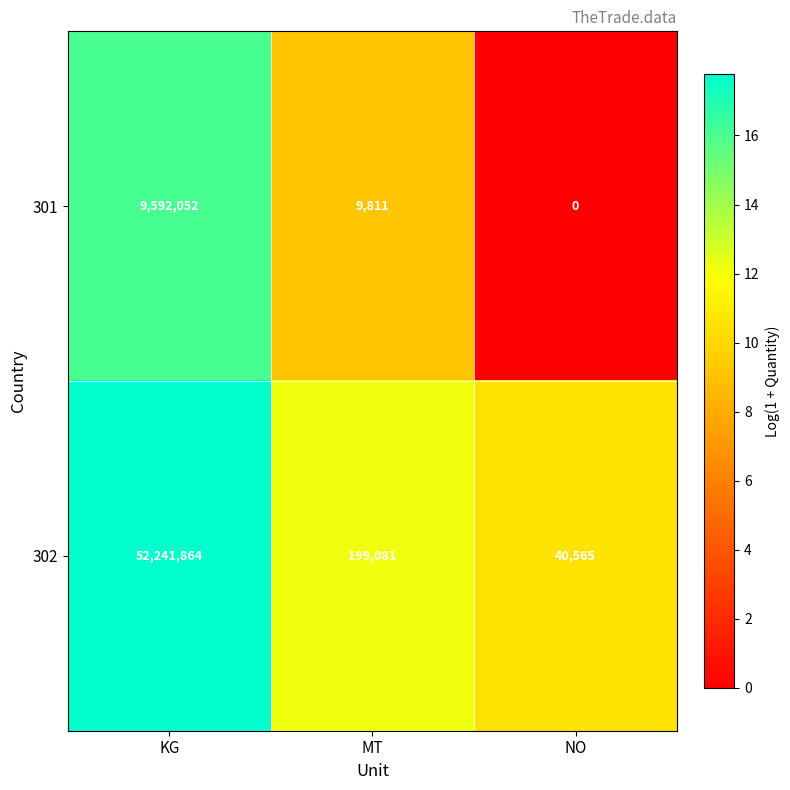

What is the average value of the 301 series?

3200621